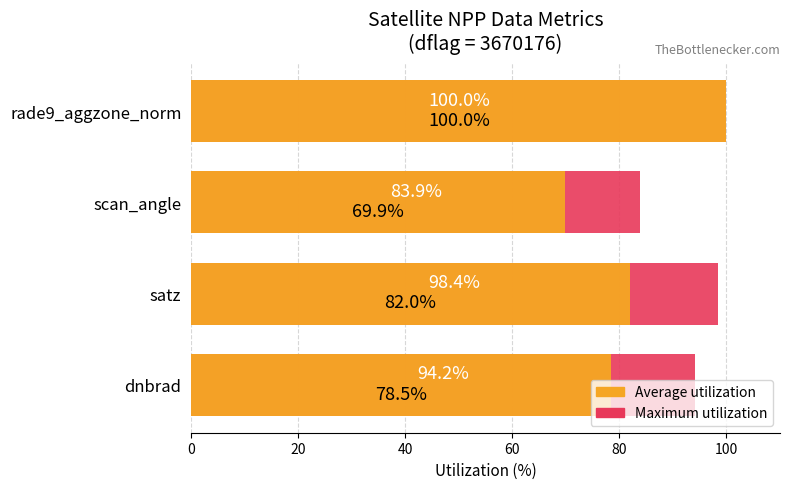

What is the difference between the maximum and minimum values in the Maximum utilization series?

16.1